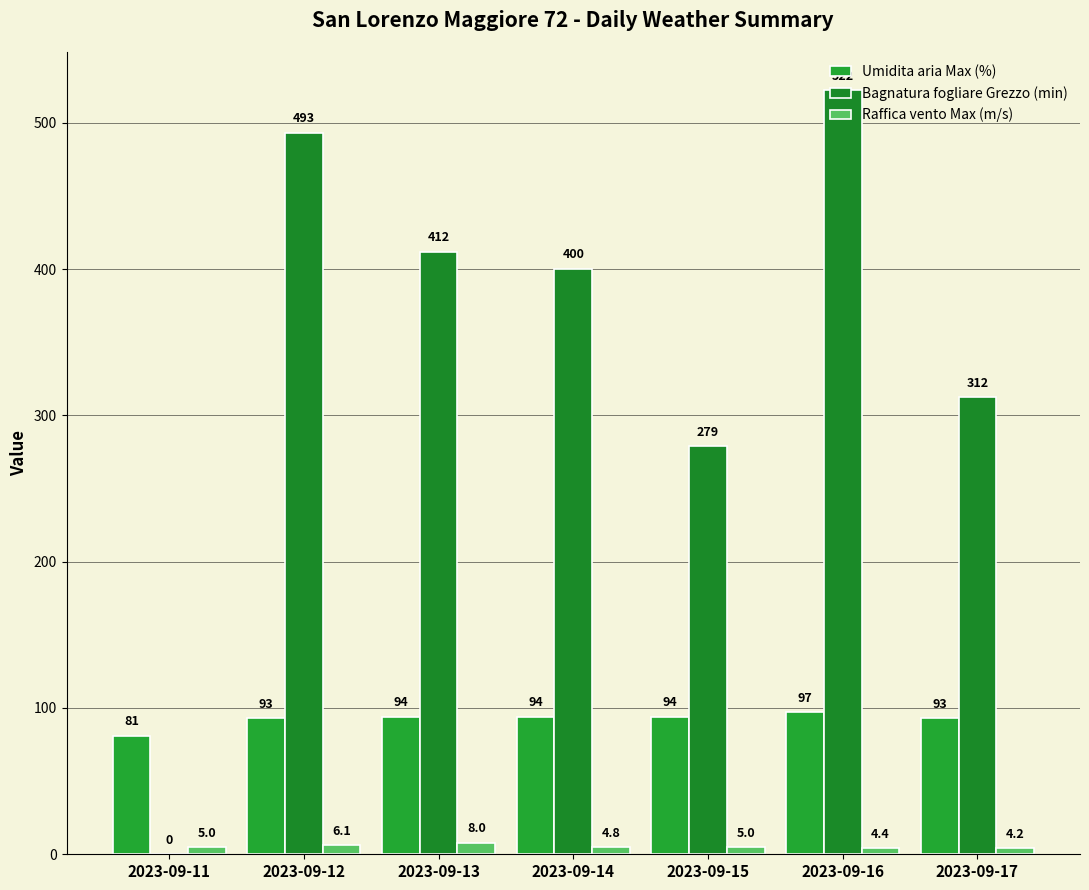

At which category is the sum across all series the highest?

2023-09-16